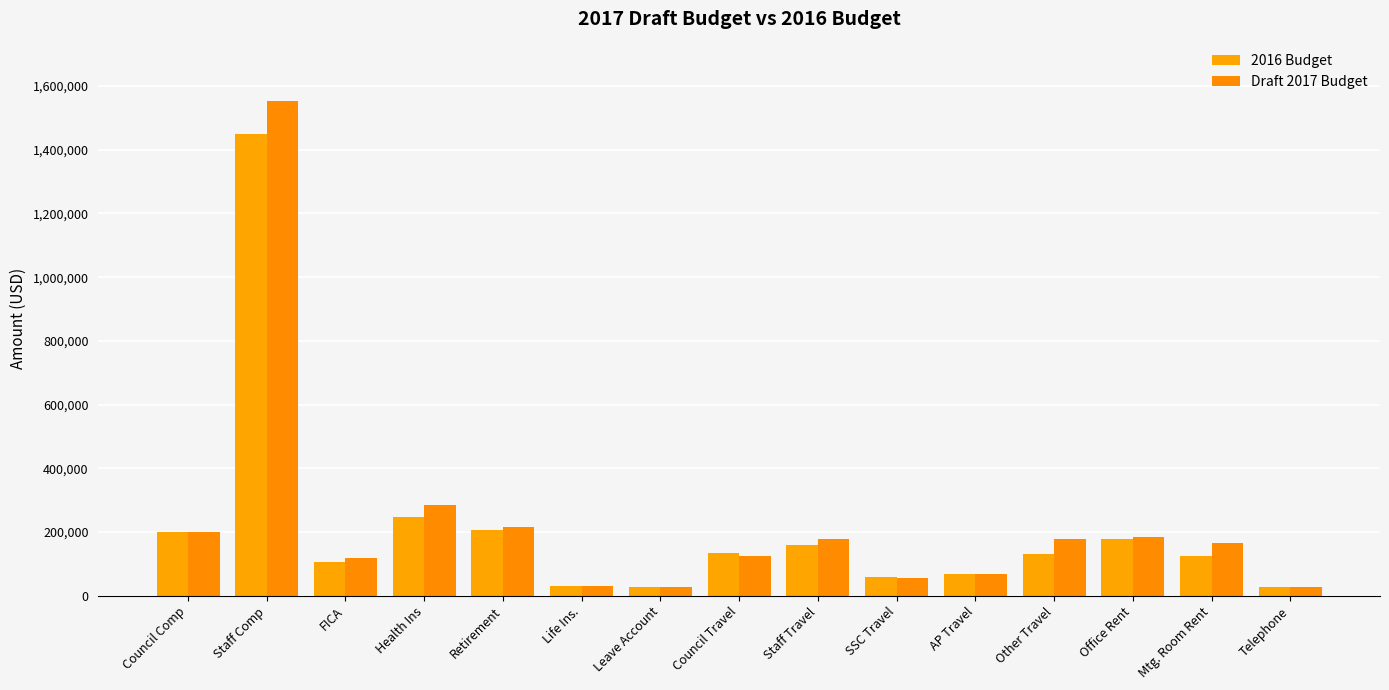

At Staff Comp, list the series in order from largest to smallest.

Draft 2017 Budget, 2016 Budget